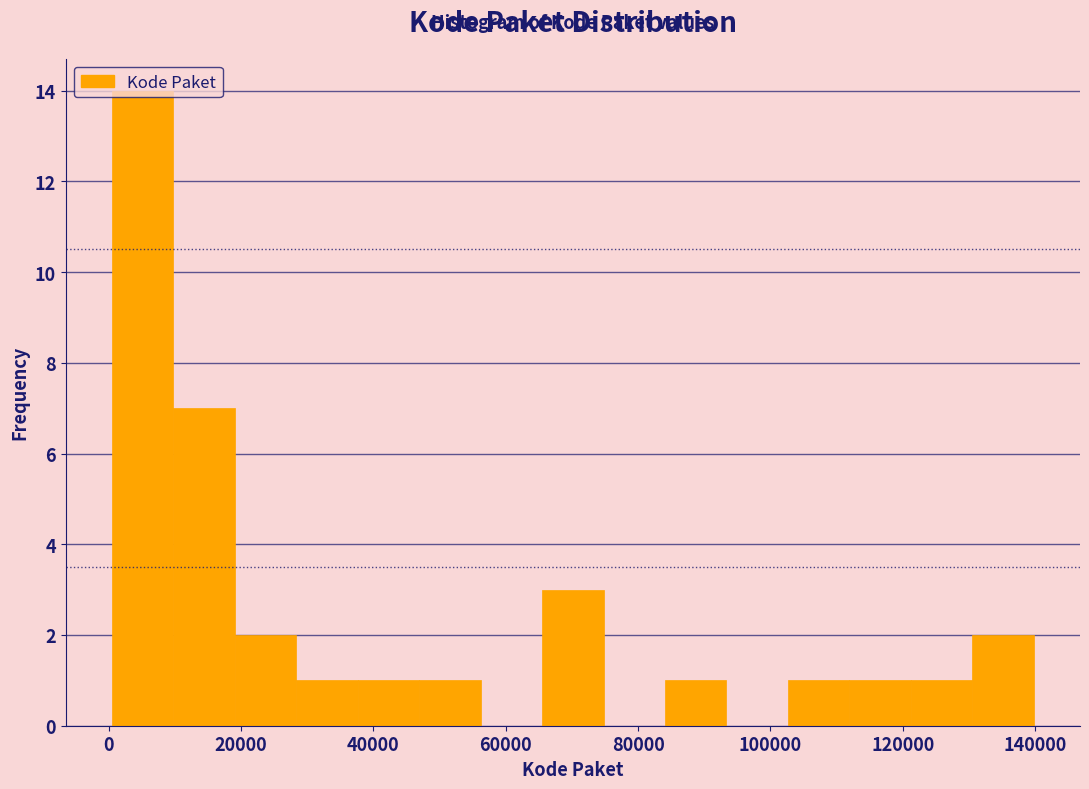

What is the height of the bar covering 46000 to 56000 on the x-axis? Neither the bar edges nor the heights are printed on the chart, so give them approximately, as read against the axes.

1